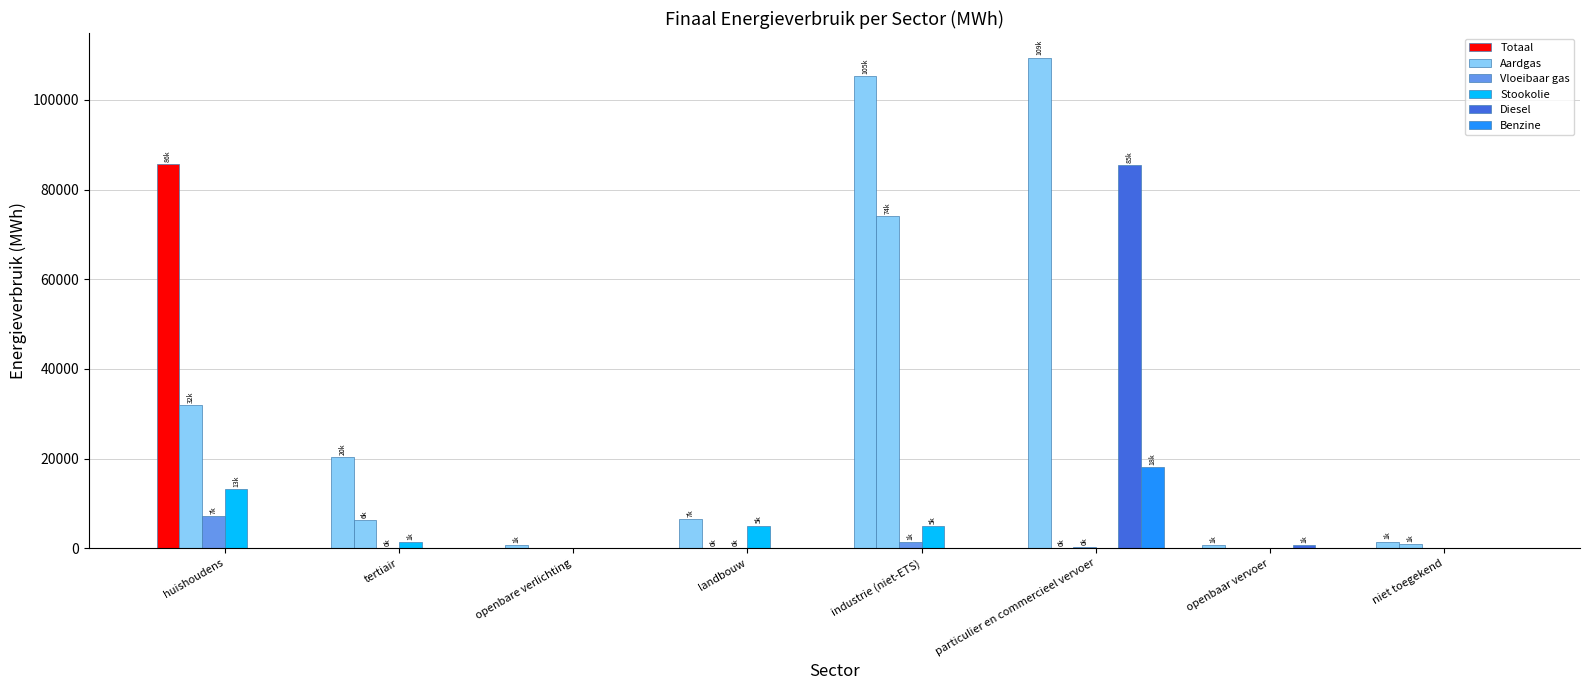

What is the approximate value of Vloeibaar gas at industrie (niet-ETS)?

1410.8